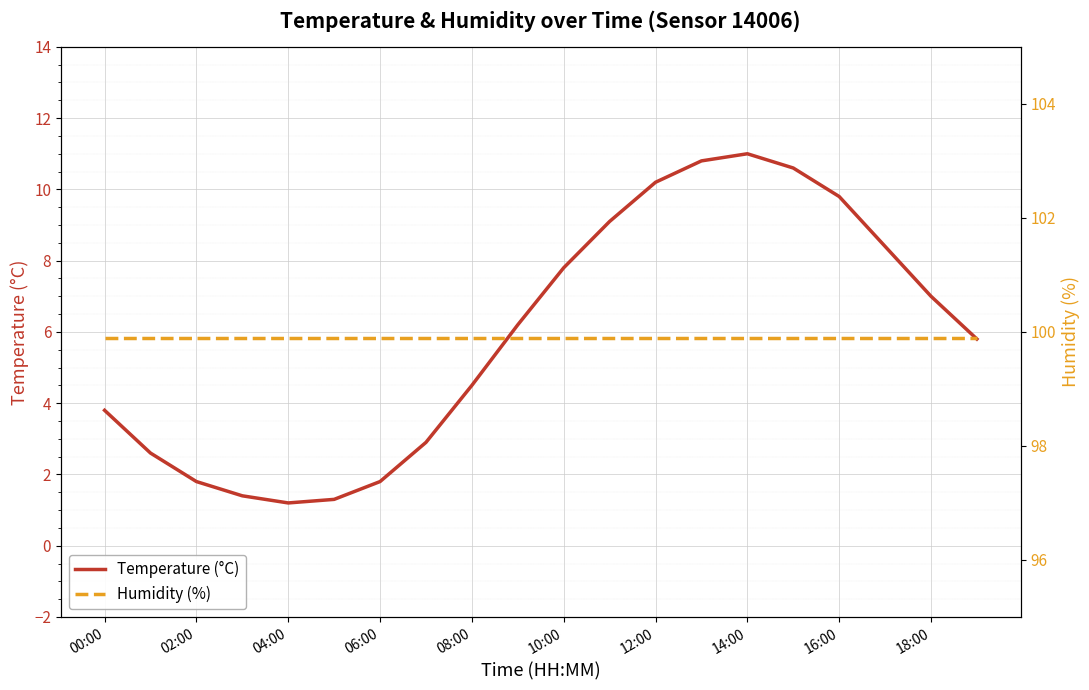

How many distinct data groups are displayed?

2